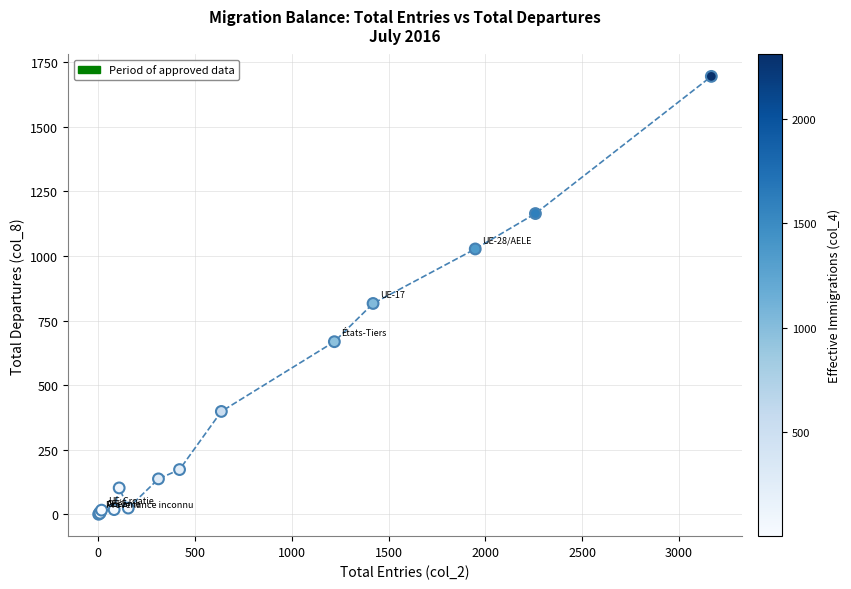

What Y value in the scatter plot is closest to 847?

816